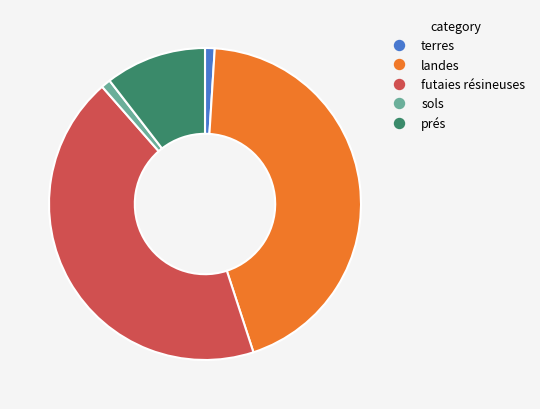

Is it true that futaies résineuses is 51% of the pie?

False